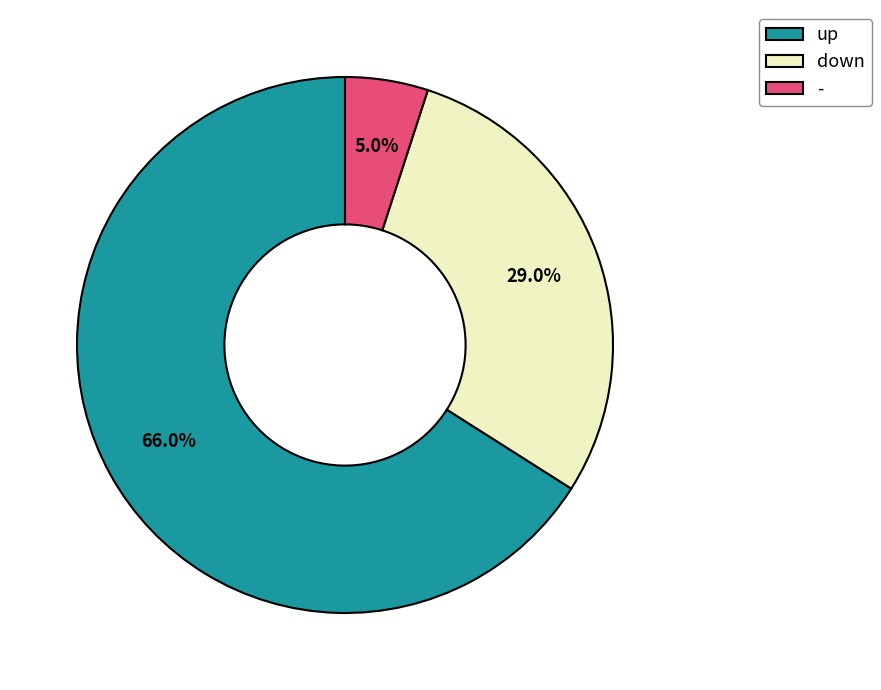

True or false: up accounts for 54% of the total.

False